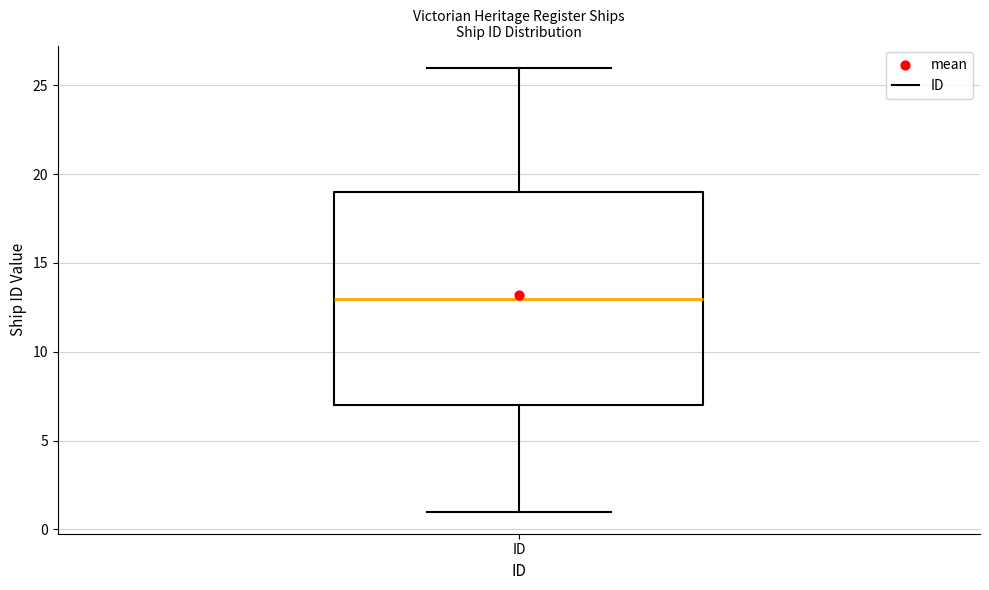

Where does the upper whisker of the box for ID end on the y-axis? The values are not printed on the chart, so give them approximately, as read against the axis.

26